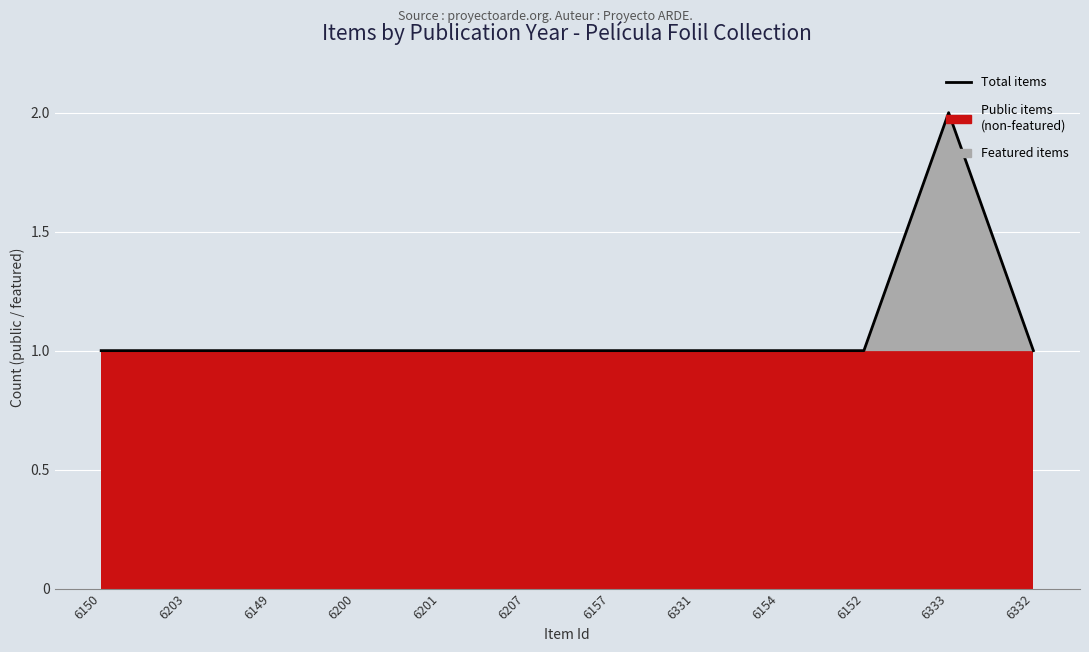

True or false: the data shows 1 at 6150.

False